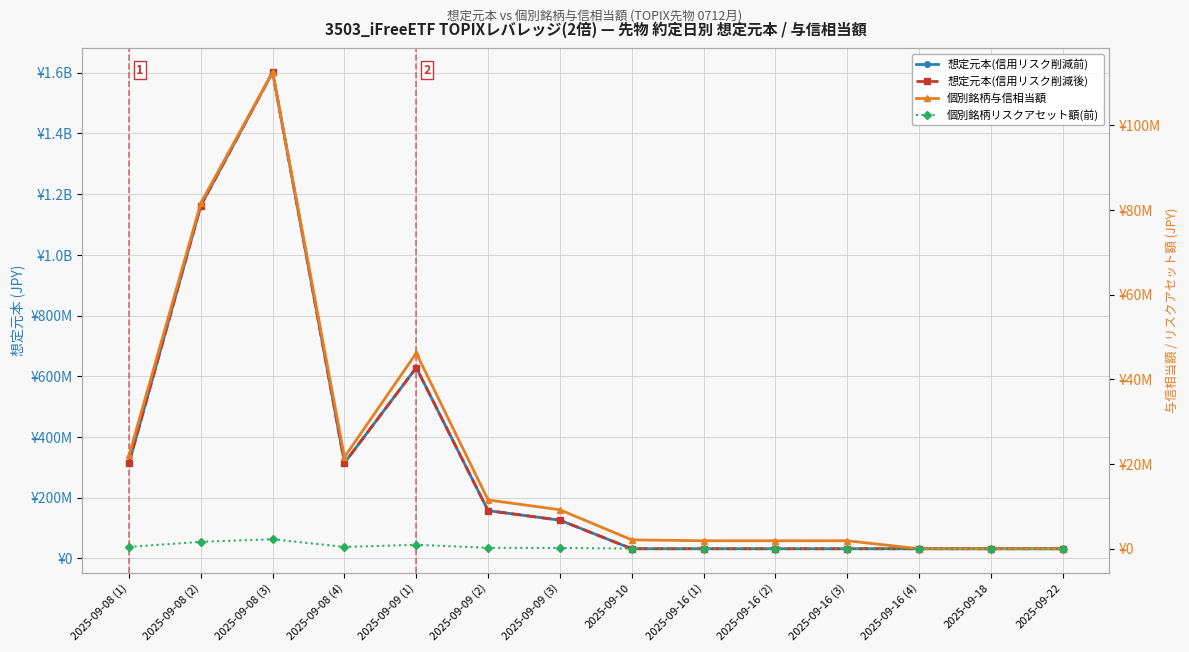

True or false: 想定元本(信用リスク削減後) and 個別銘柄与信相当額 intersect in this chart.

False